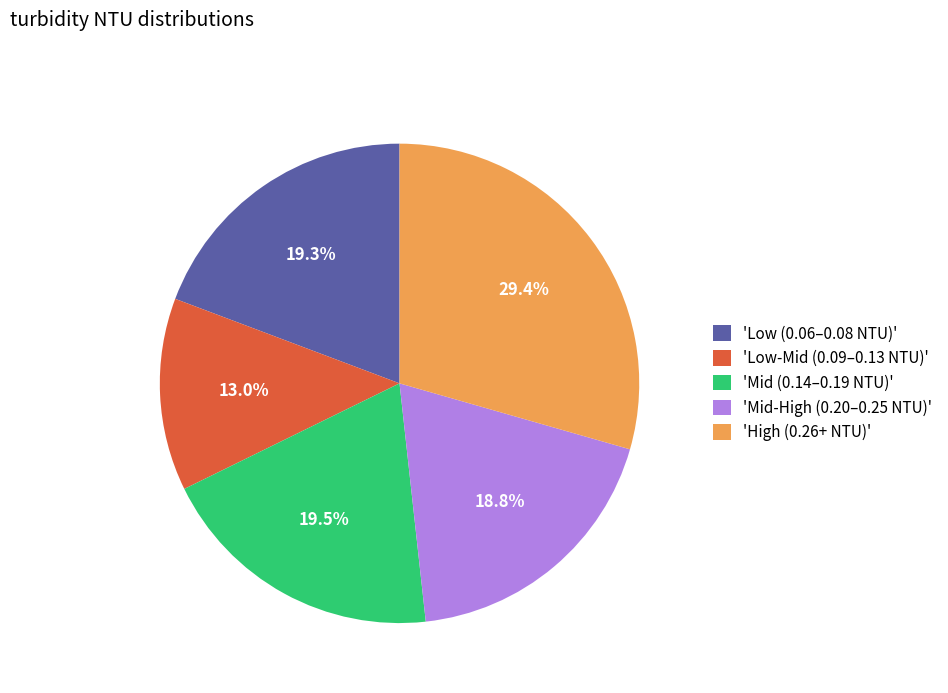

How many slices are in this pie chart?

5